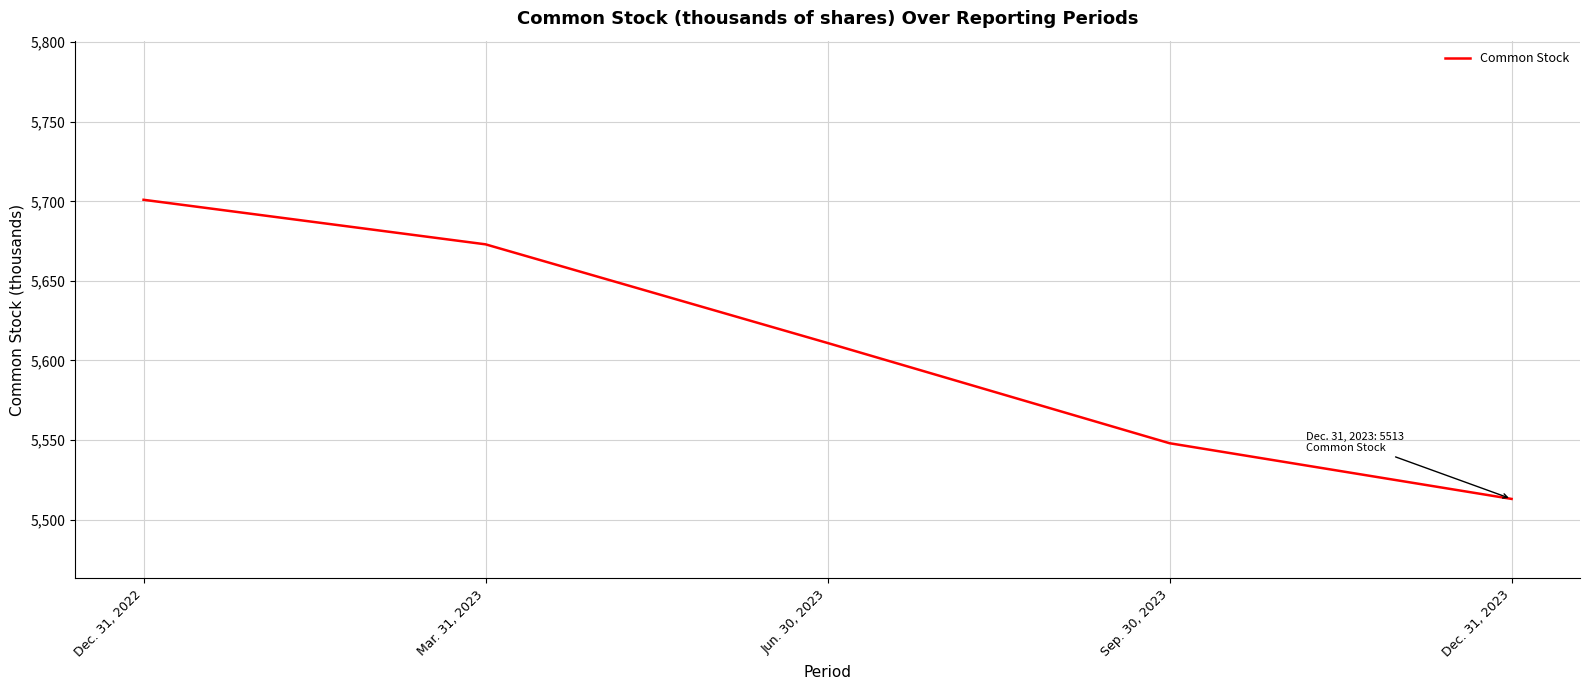

What position from the right is Dec. 31, 2023?

1